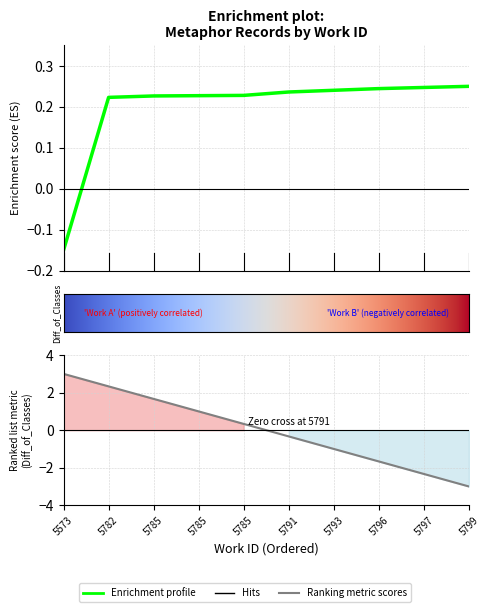

How many data points does each series have?

10